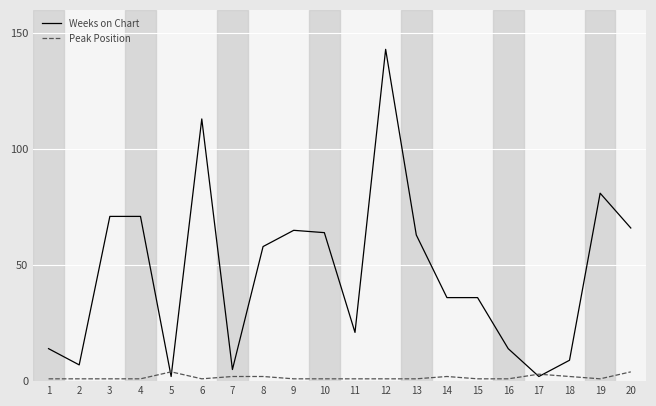

The value of Weeks on Chart at 11 is 36. True or false?

False